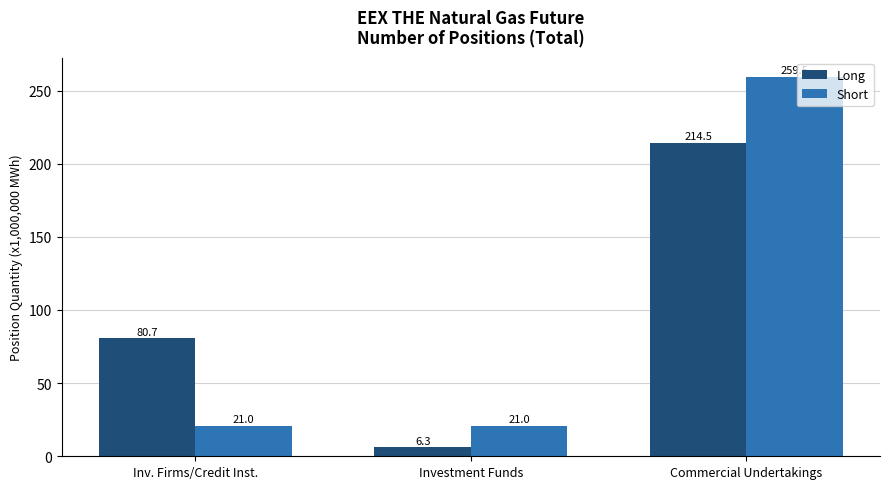

What is the total value across all series at Investment Funds?

27.2